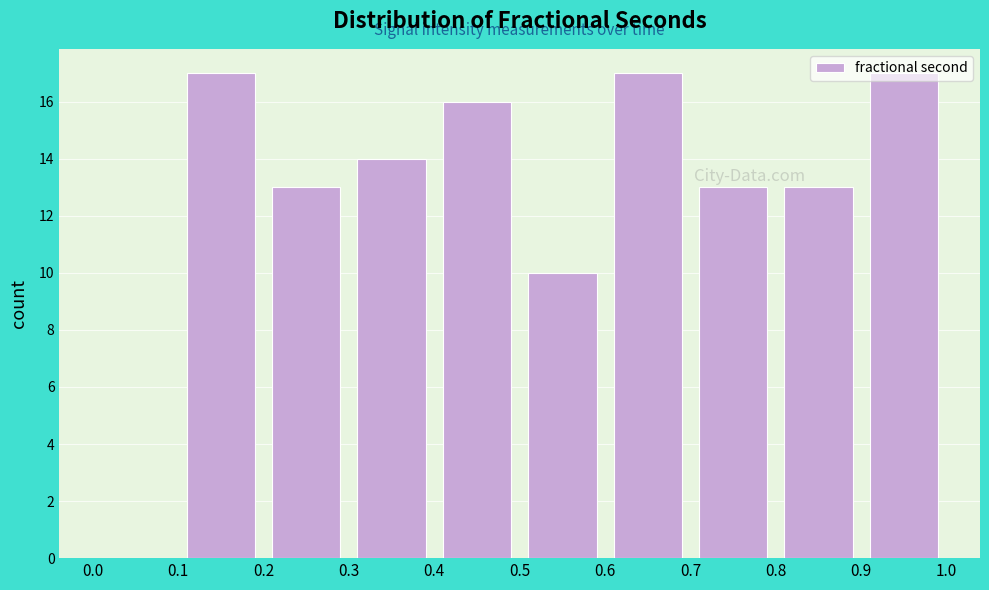

Reading left to right, list every bar in this chart as the range it spans on the x-axis followed by its height. The values are not printed on the chart, so give them approximately, as read against the axis.

0.0 to 0.1: 0
0.1 to 0.2: 17
0.2 to 0.3: 13
0.3 to 0.4: 14
0.4 to 0.5: 16
0.5 to 0.6: 10
0.6 to 0.7: 17
0.7 to 0.8: 13
0.8 to 0.9: 13
0.9 to 1.0: 17